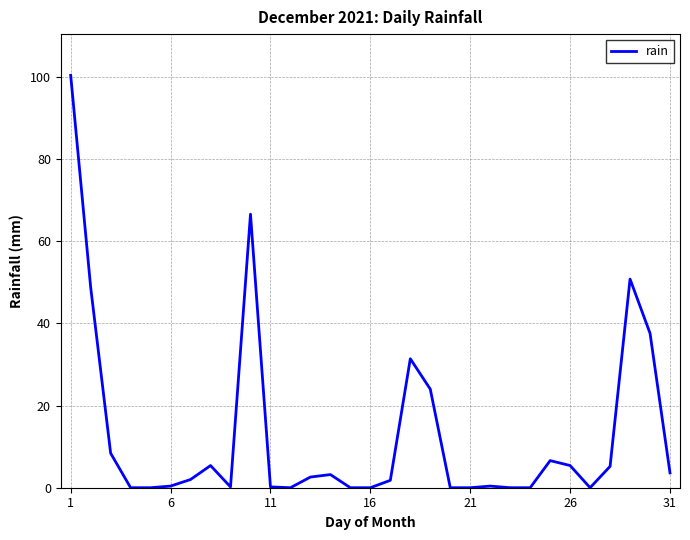

What is the greatest value displayed?

100.4